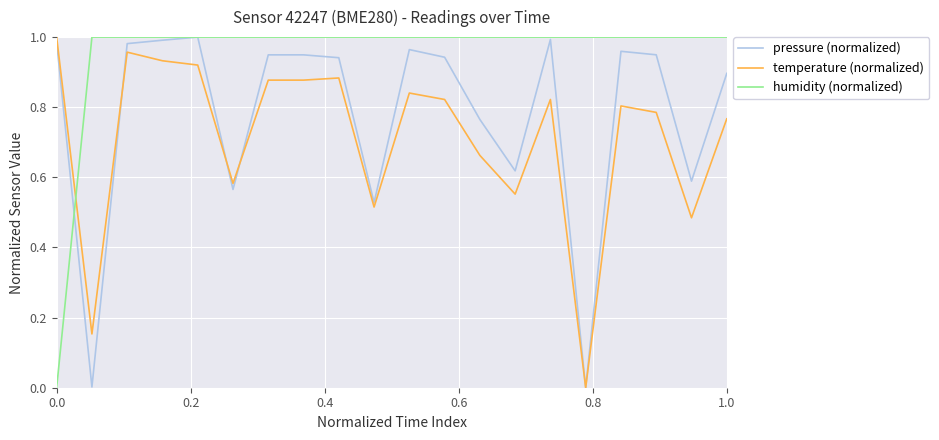

Does the chart have visible grid lines?

Yes